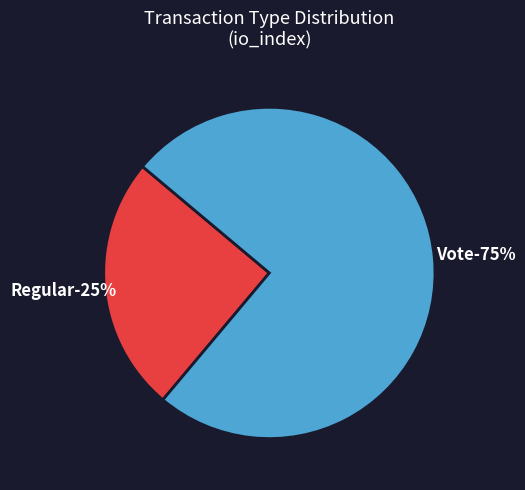

How many segments does this pie chart have?

2